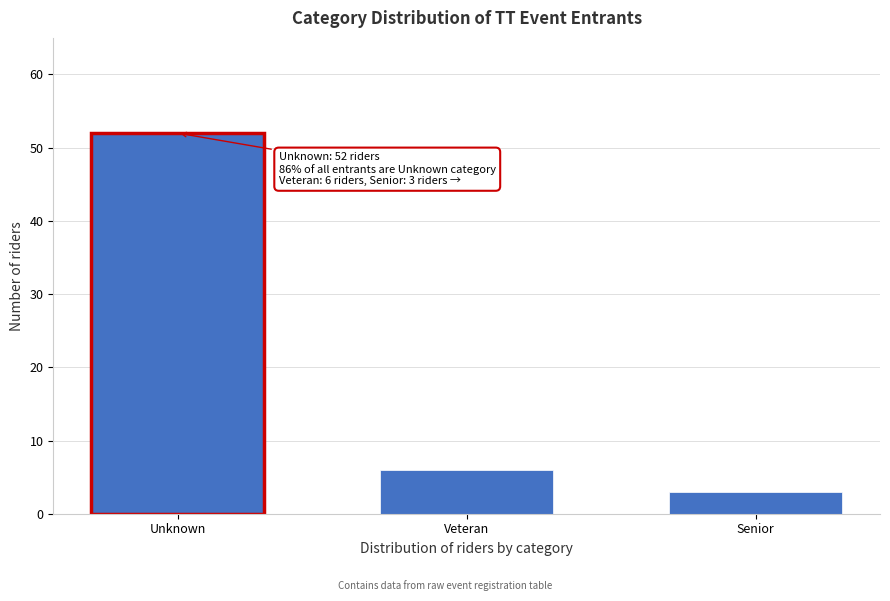

Reading right to left, extract all data points from this chart.

Senior=3	Veteran=6	Unknown=52